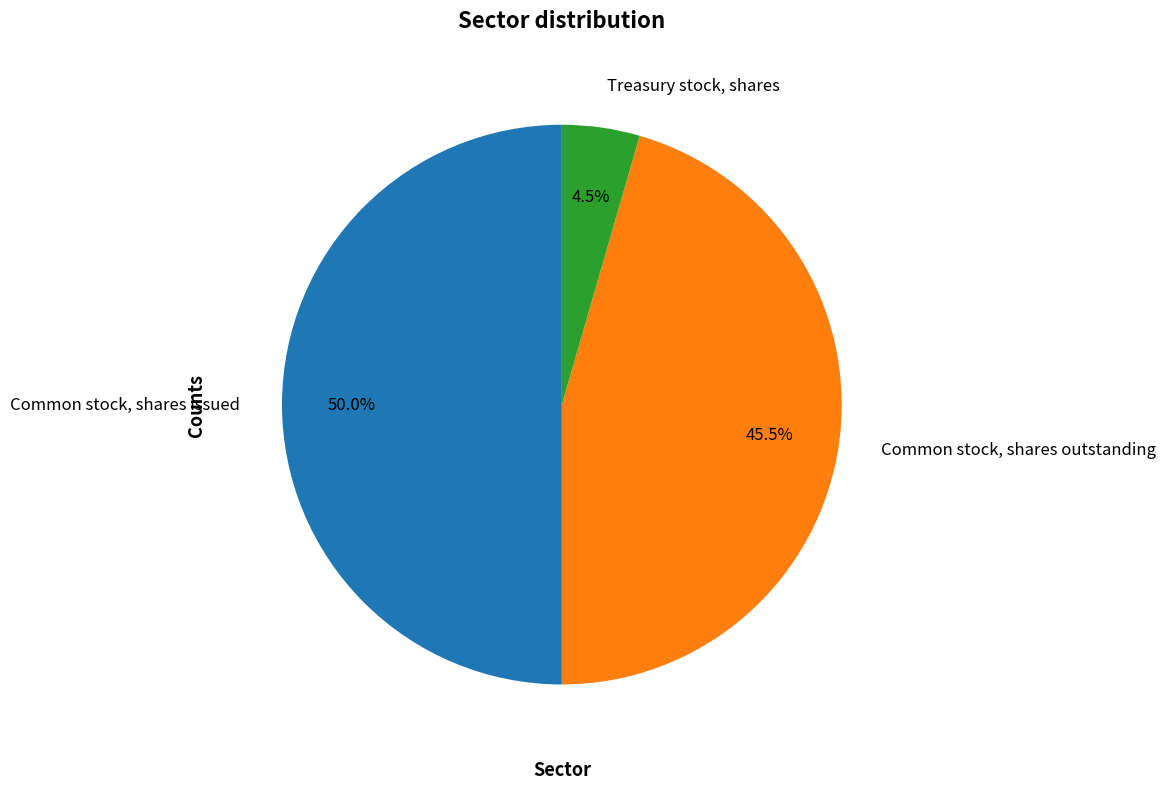

To the nearest percent, what is the difference between the Common stock, shares outstanding and Treasury stock, shares slice percentages?

41%